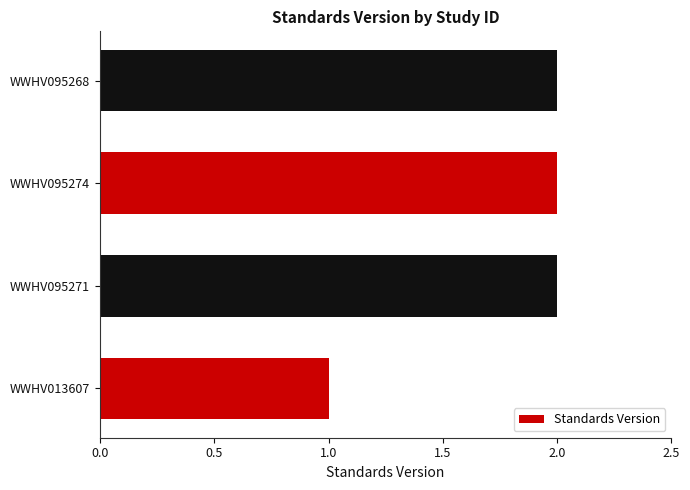

Is it true that the value at WWHV095268 is 2?

True